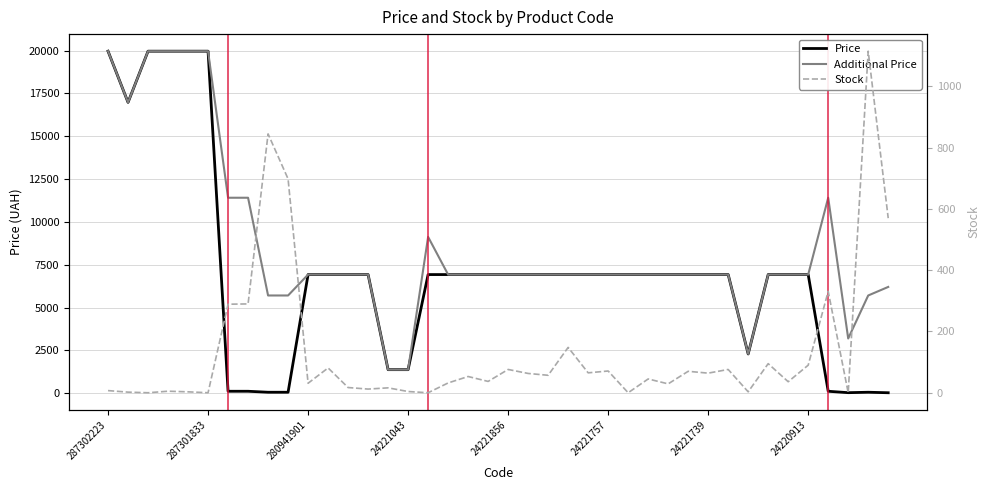

Which series changed the most between 24221757 and 18?

Price